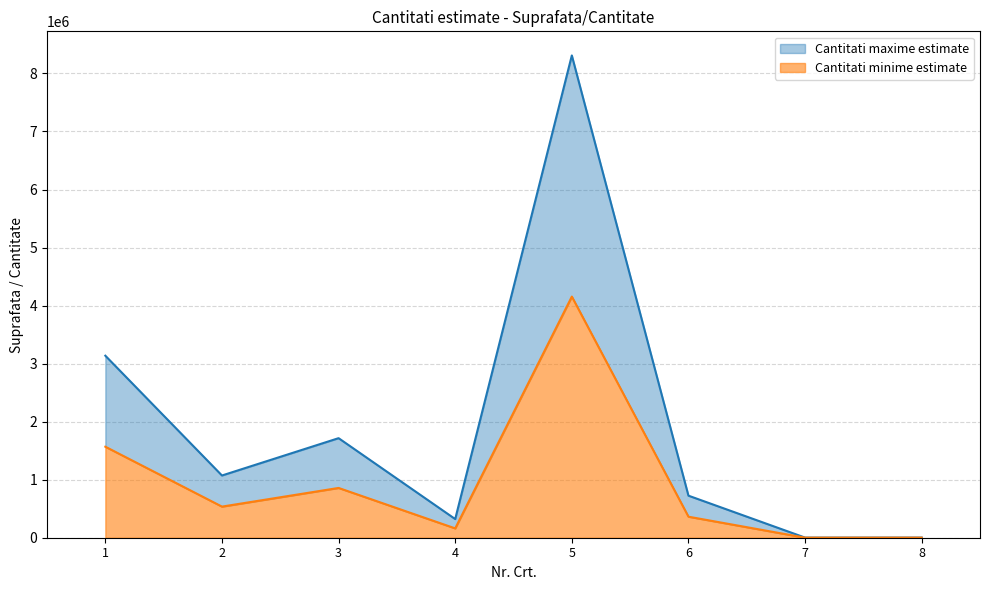

Read the Cantitati minime estimate value at 1.

1568116.5